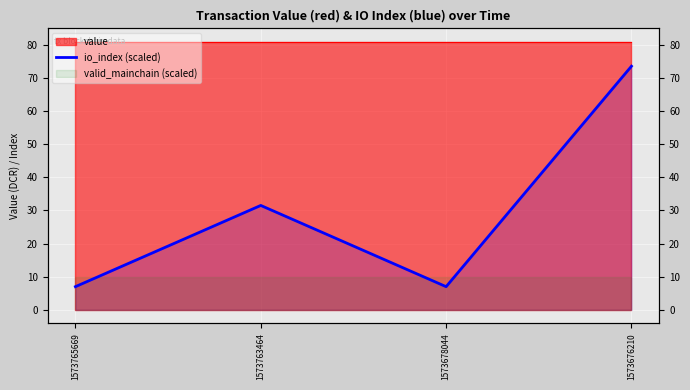

At which label is the value closest to 40?

1573763464